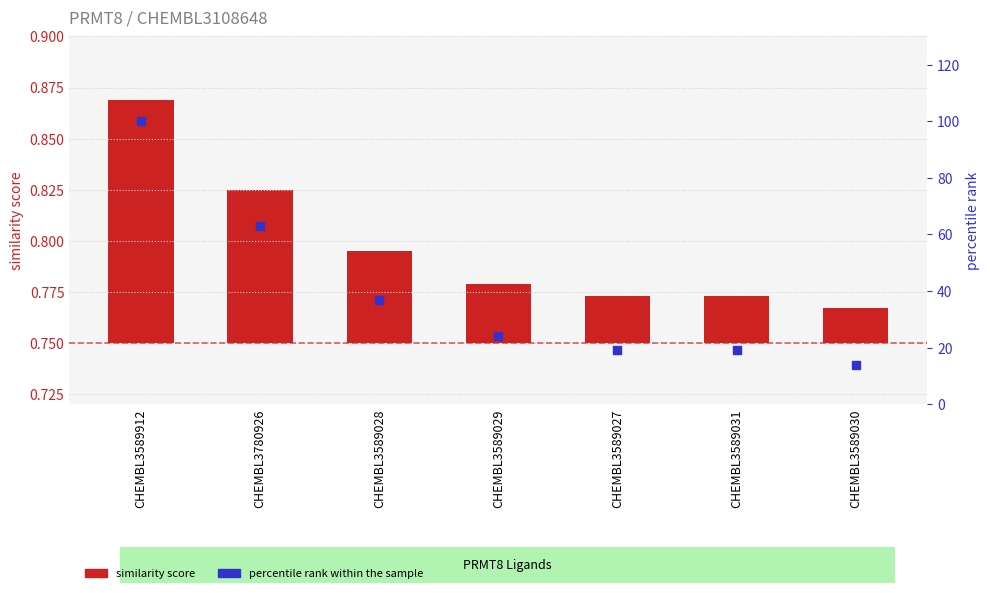

Which series contains the lowest Y value?

similarity score